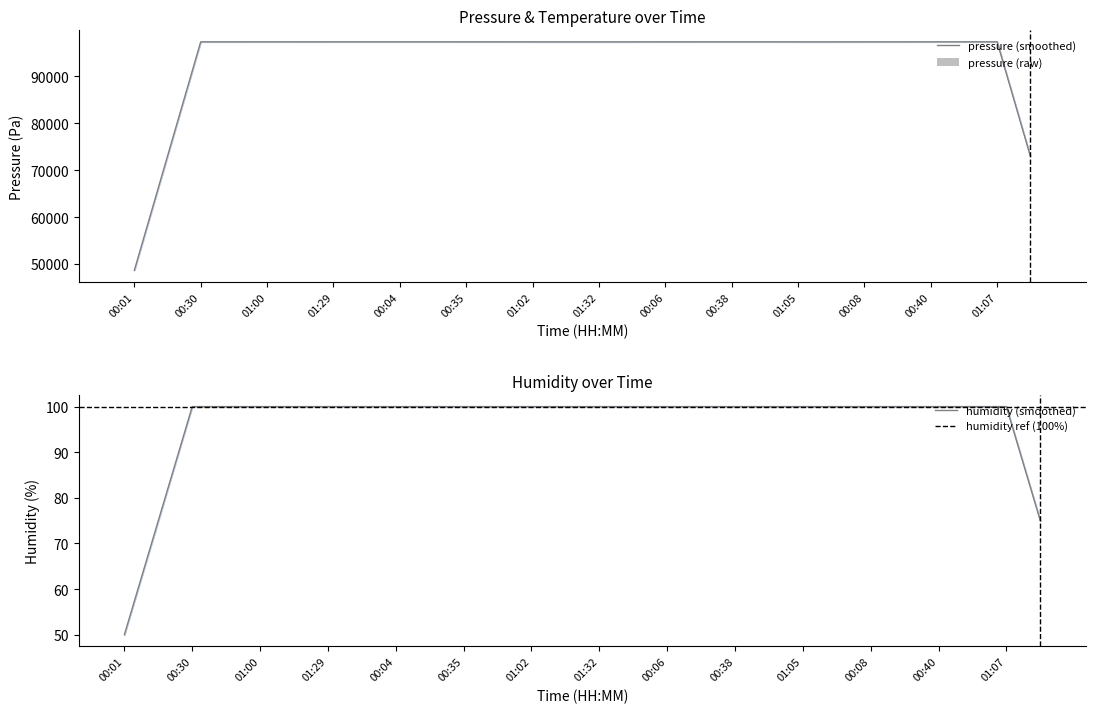

What is the total value across all series at 00:50?

97418.4